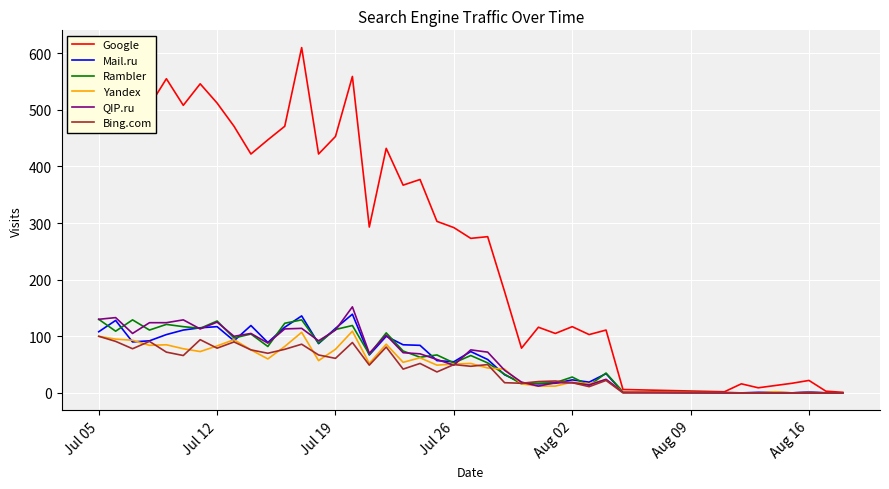

What is the maximum value for Bing.com?

100